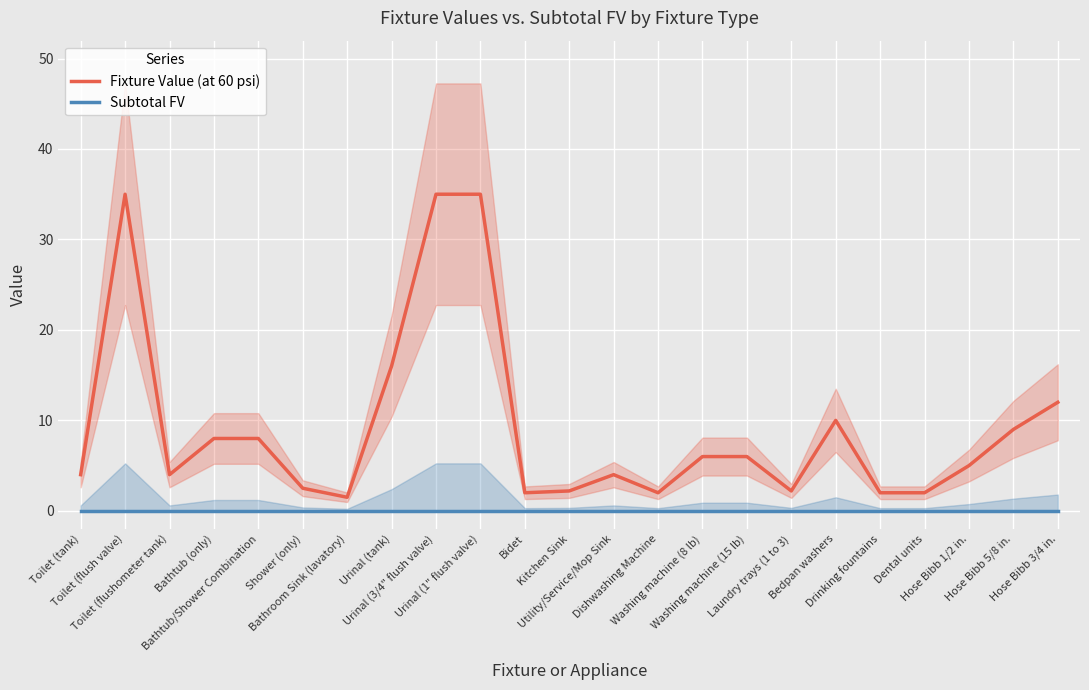

How many values in the Fixture Value (at 60 psi) series exceed 5?

11